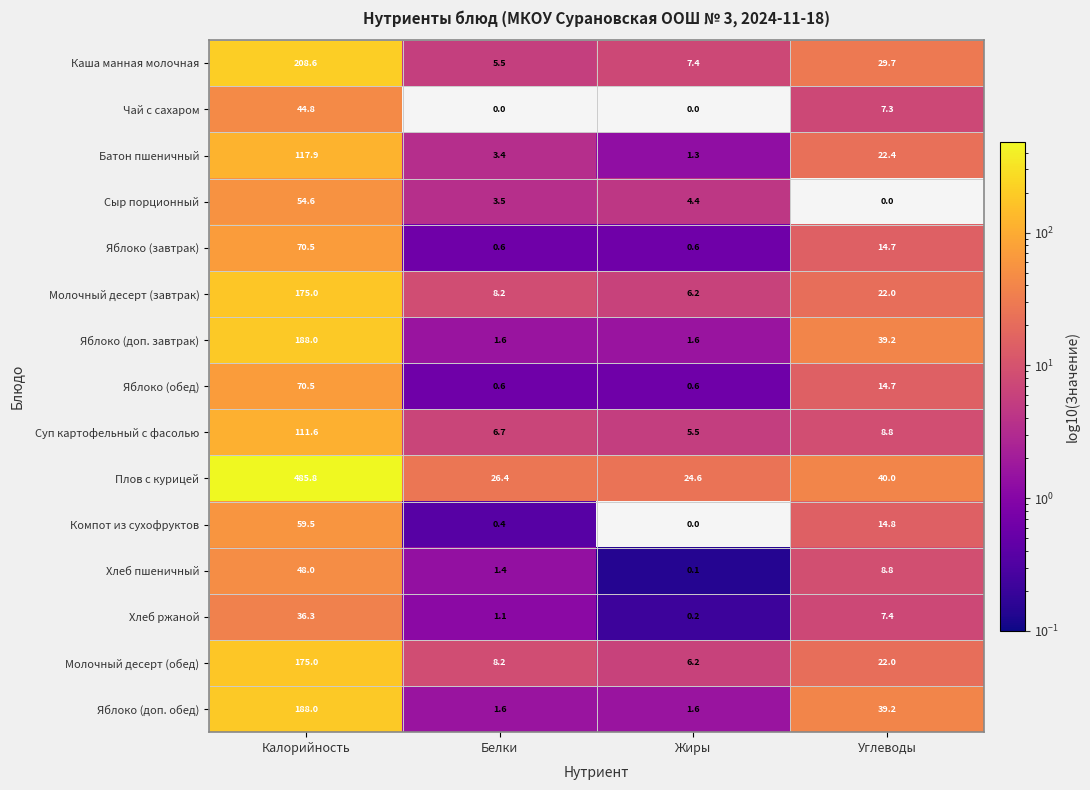

At which label does Яблоко (обед) first exceed 14?

Калорийность